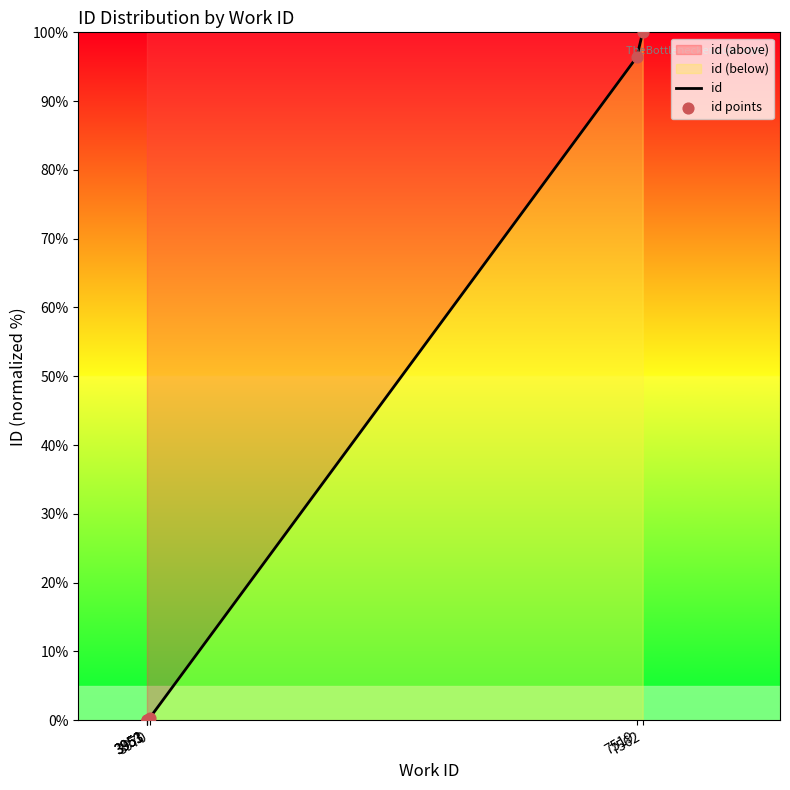

Is the value of id at 3953 greater than the value of id points at 7562?

No